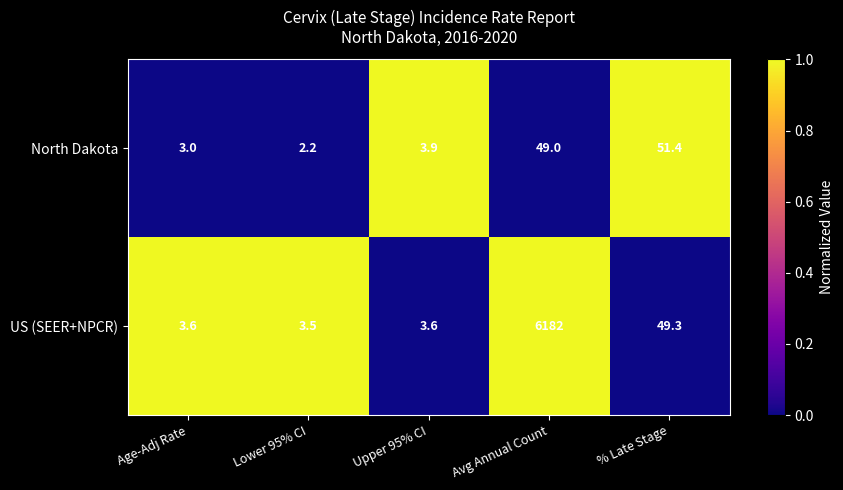

What is the average value of the US (SEER+NPCR) series?

1248.4